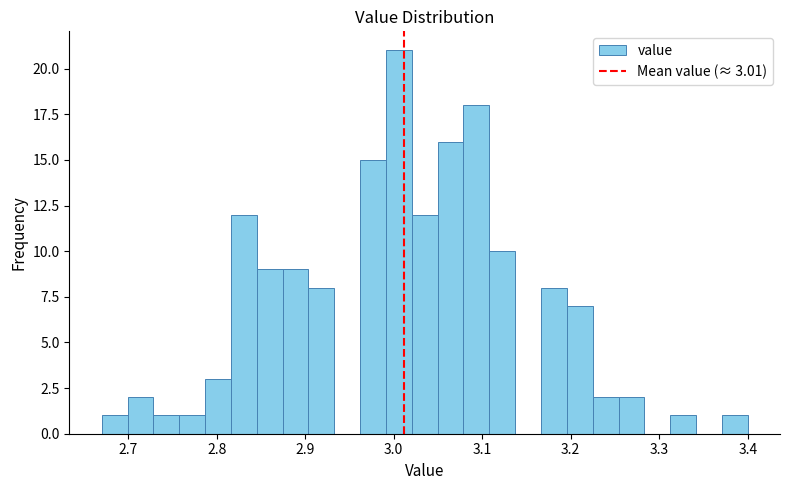

Read against the x-axis, roughly where is the centre of the tallest bar?

3.01